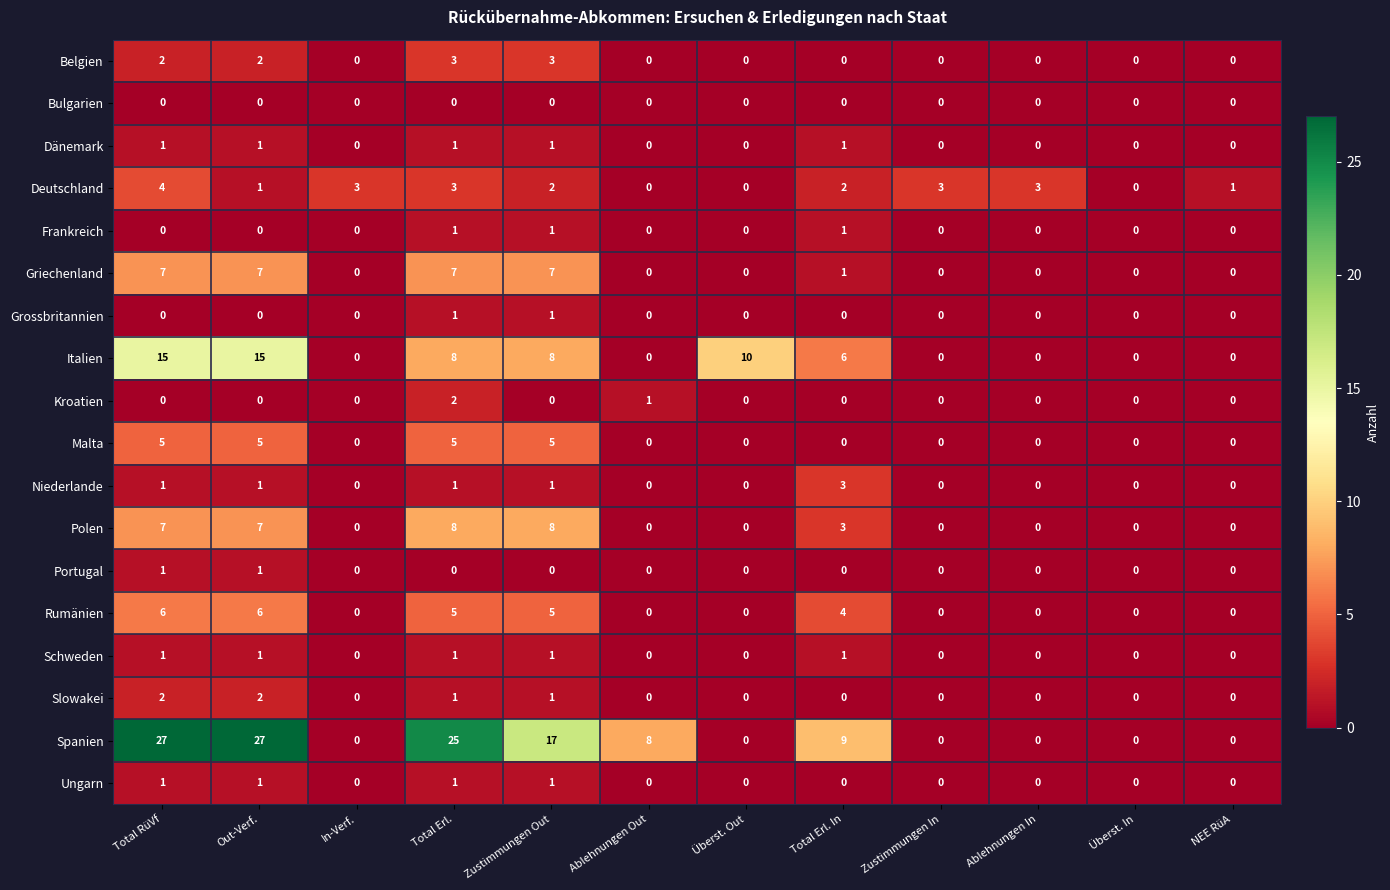

How many series are shown in this chart?

18